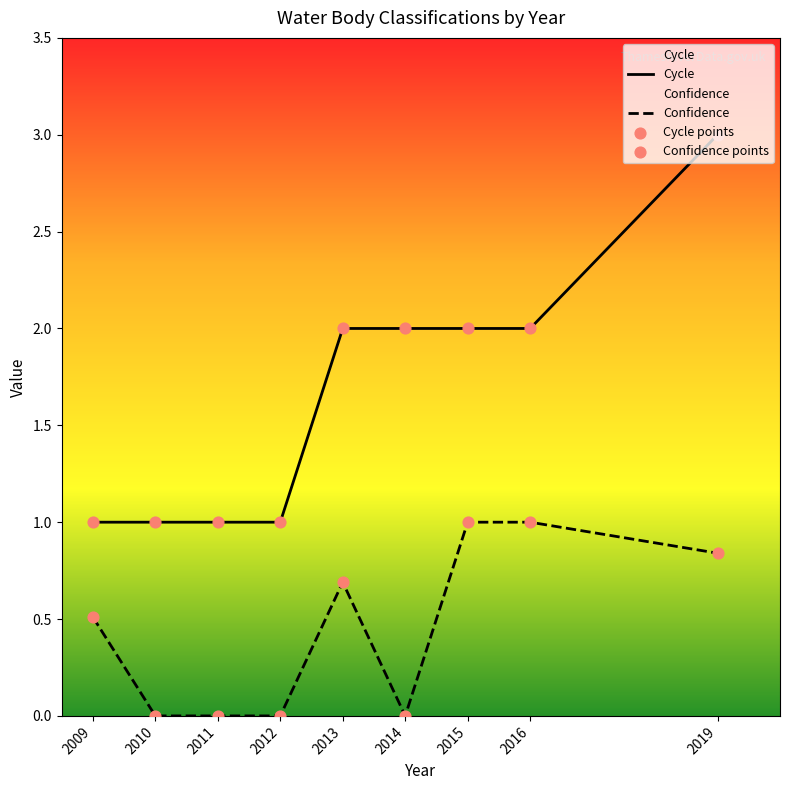

Is the value of Confidence at 2016 greater than the value of Cycle at 2015?

No